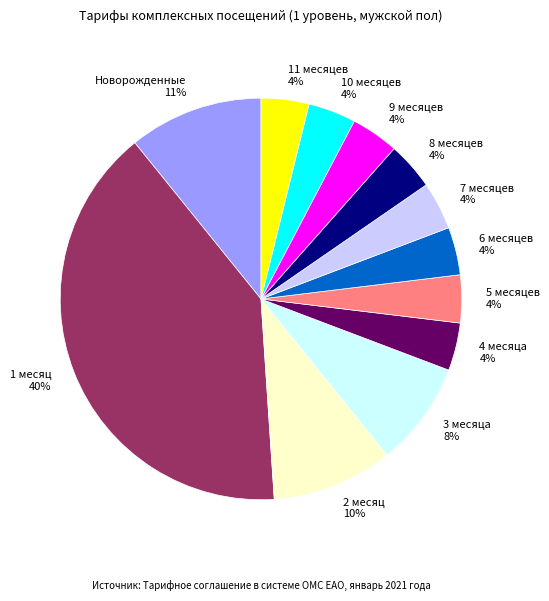

What is the ratio of the value at 6 месяцев to the value at 3 месяца?

0.5